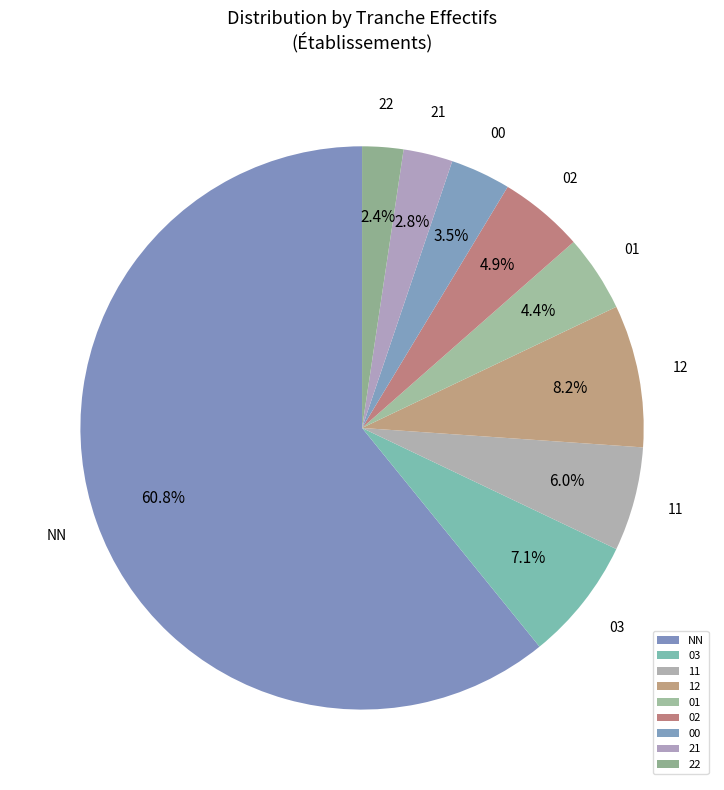

Is the sum of 02 and 03 greater than half?

No